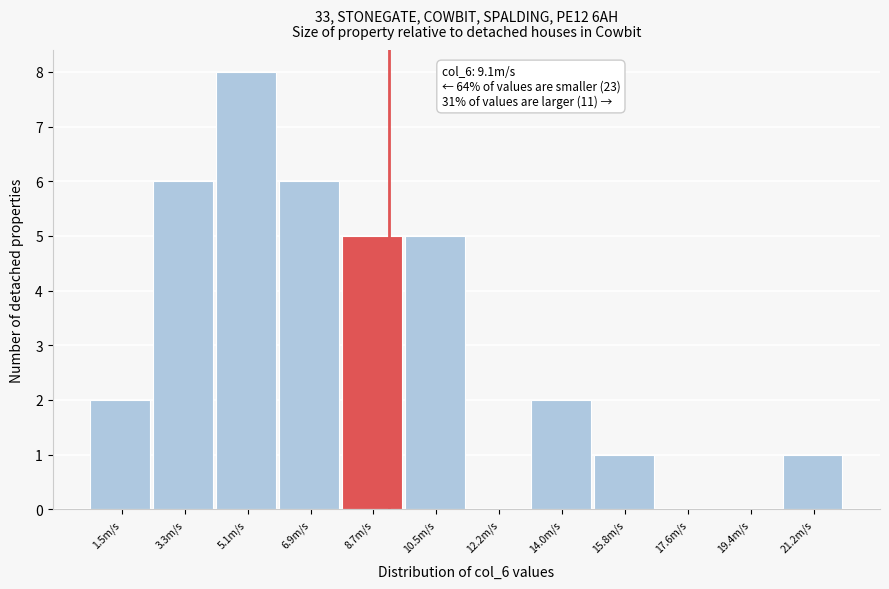

Which range on the x-axis has the tallest bar?

4.2 to 6.0